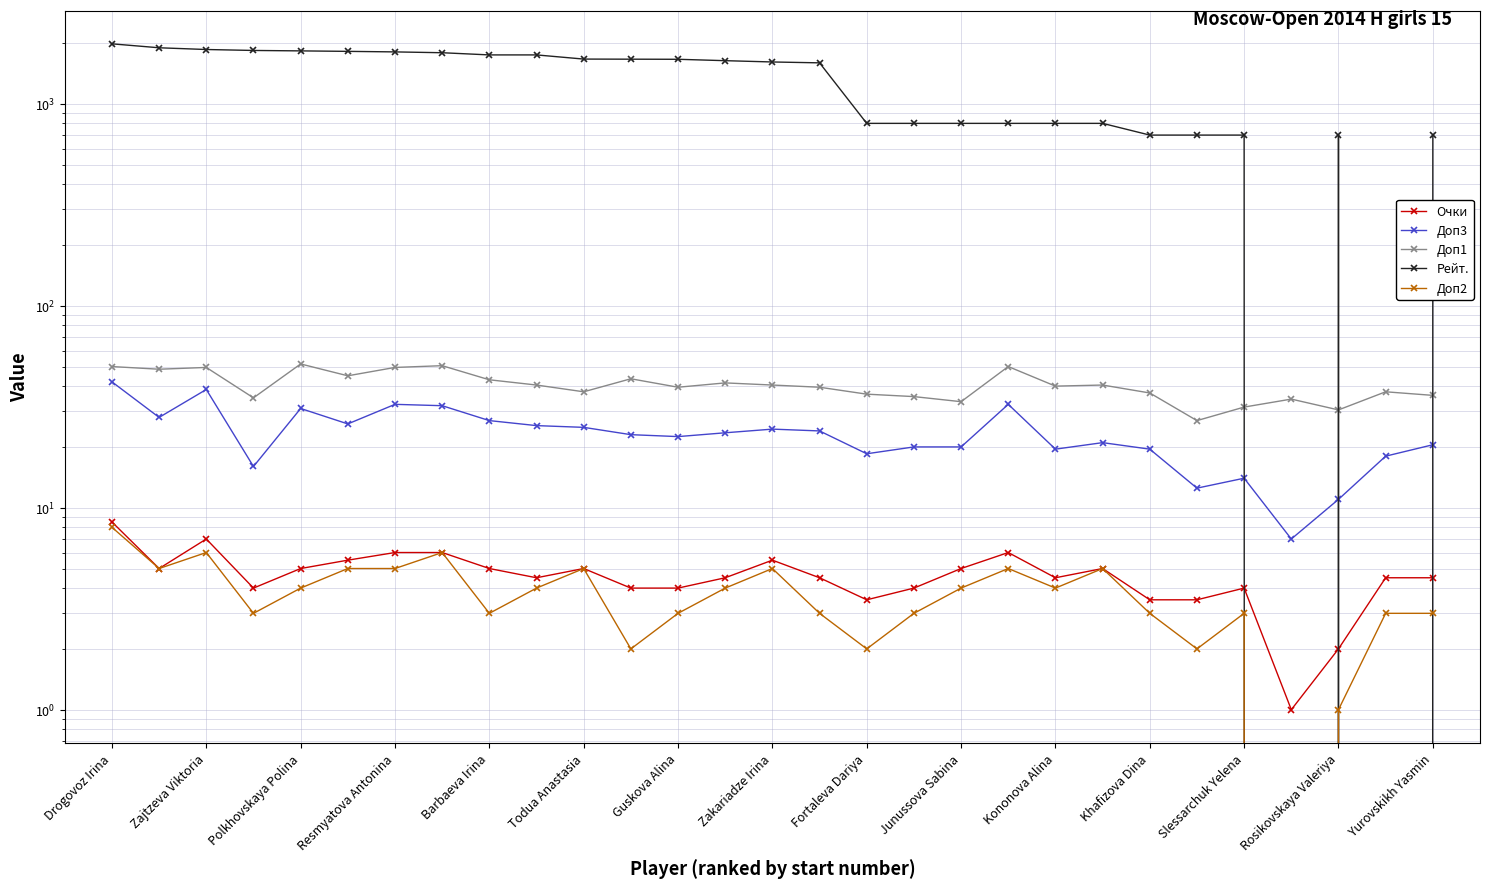

Read the Доп1 value at Fortaleva Dariya.

36.5